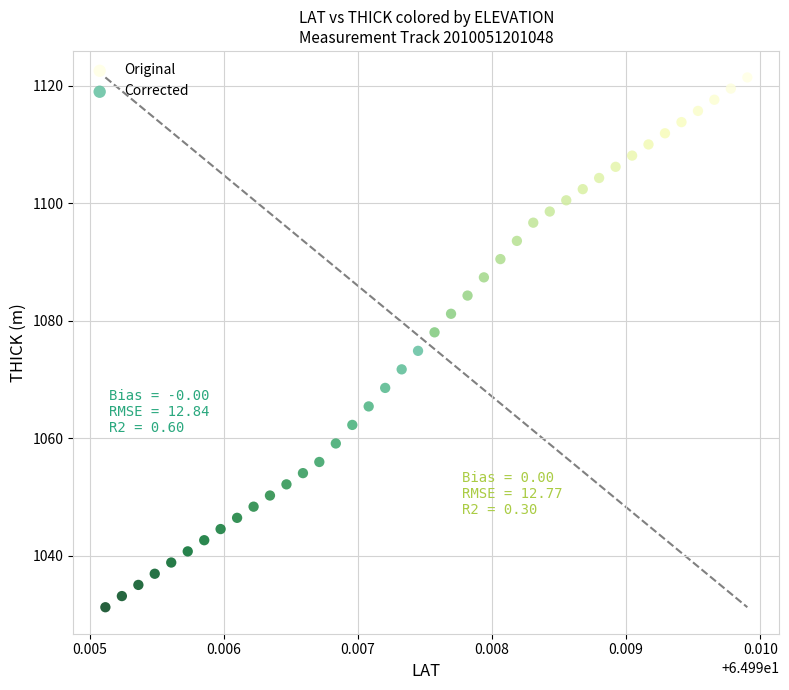

Which series contains the highest Y value?

Original